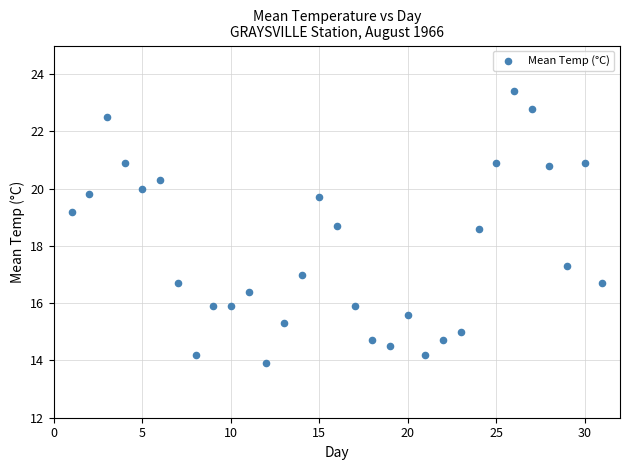

What is the range of Y values (max minus min)?

9.5